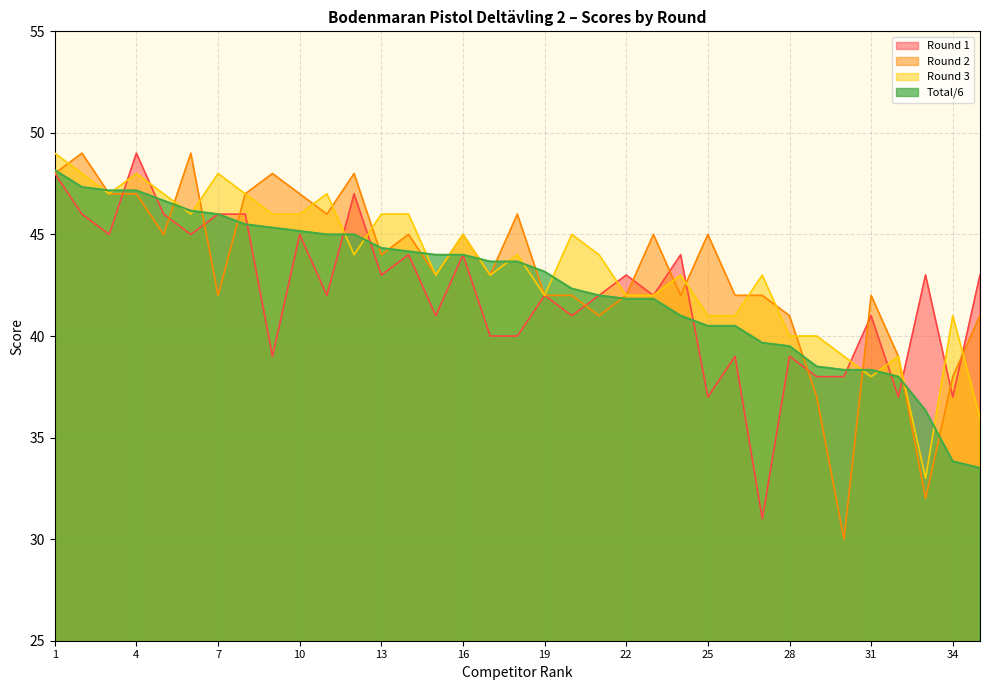

Where is Round 1 nearest to the value 40?

17